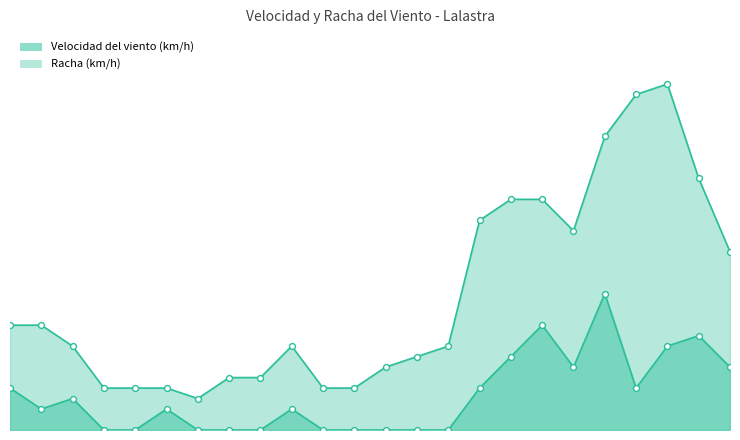

Which has a higher value, 05/06 15:00 or 06/06 05:00?

05/06 15:00